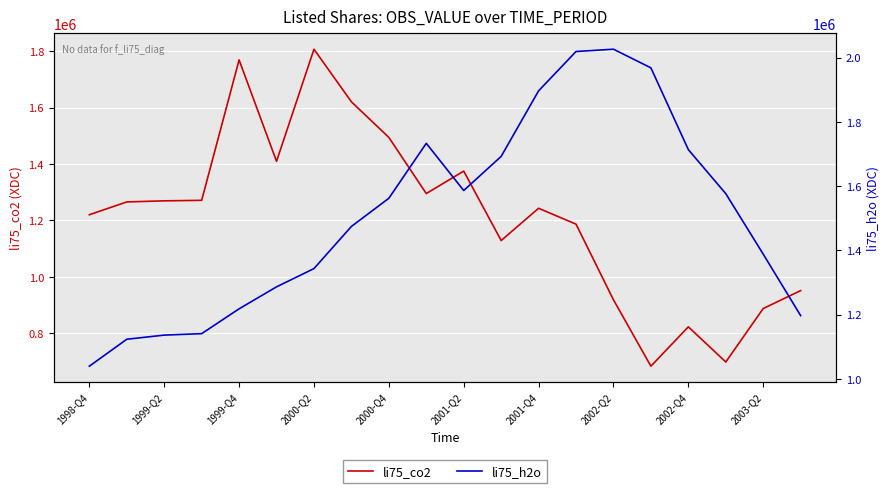

At which category is the sum across all series the highest?

13